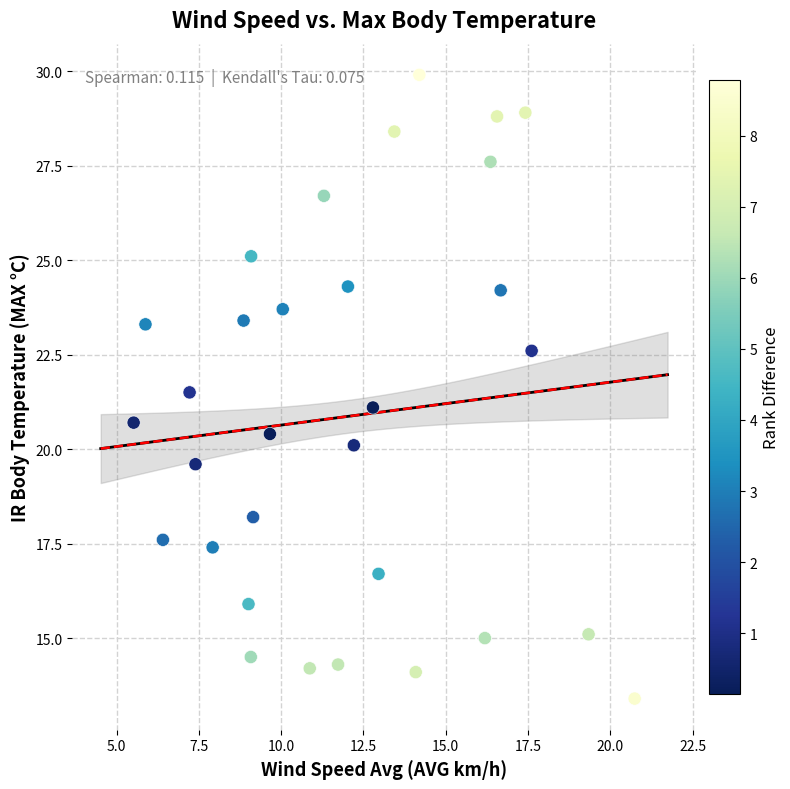

What is the range of X values (max minus min)?

15.2